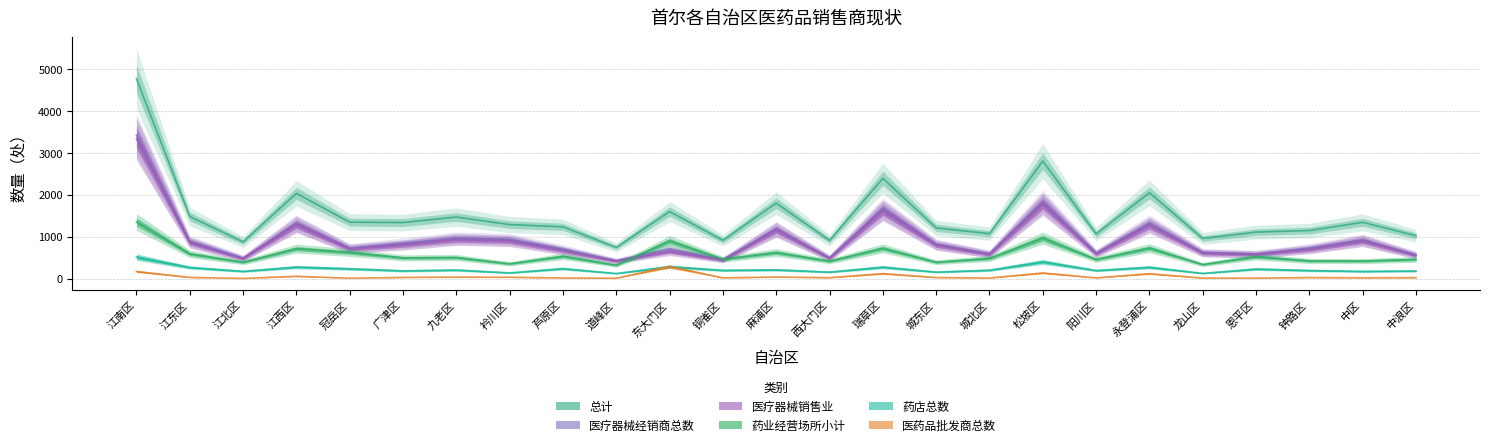

How many lines are shown in the chart?

6